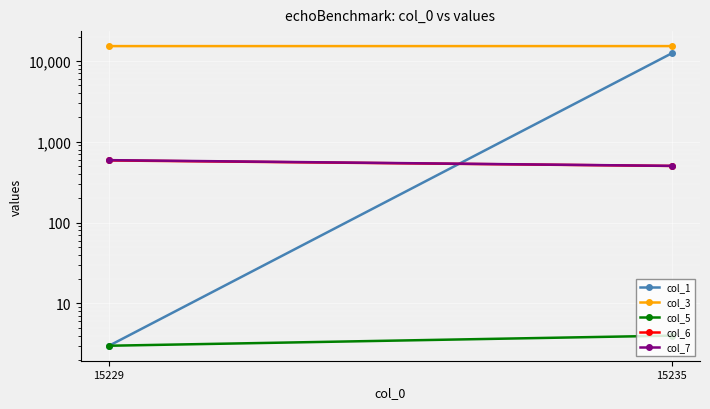

What is the sum of the col_6 values at 15235 and 15229?

1089